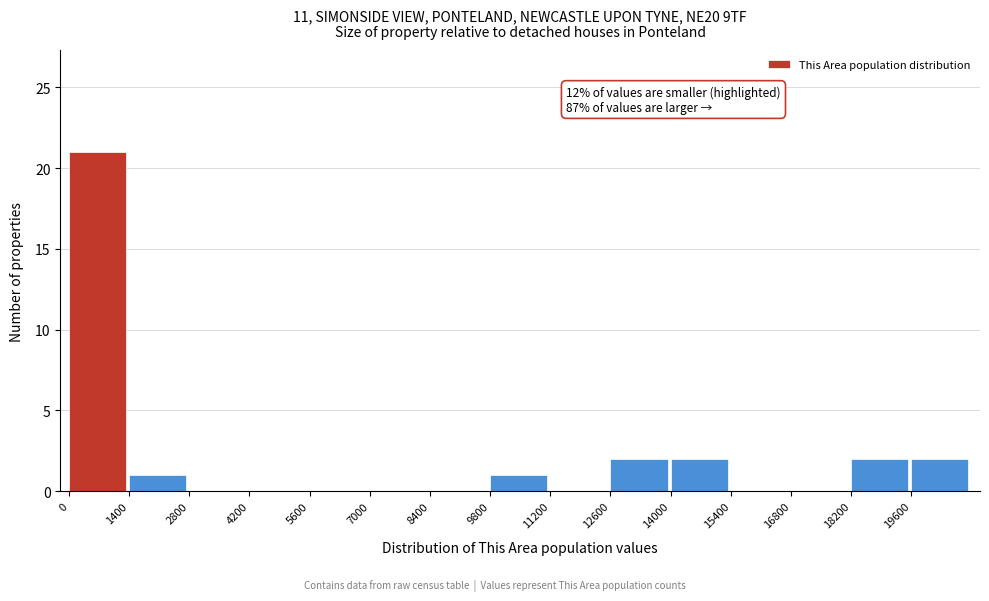

Which range on the x-axis has the tallest bar?

0 to 1400